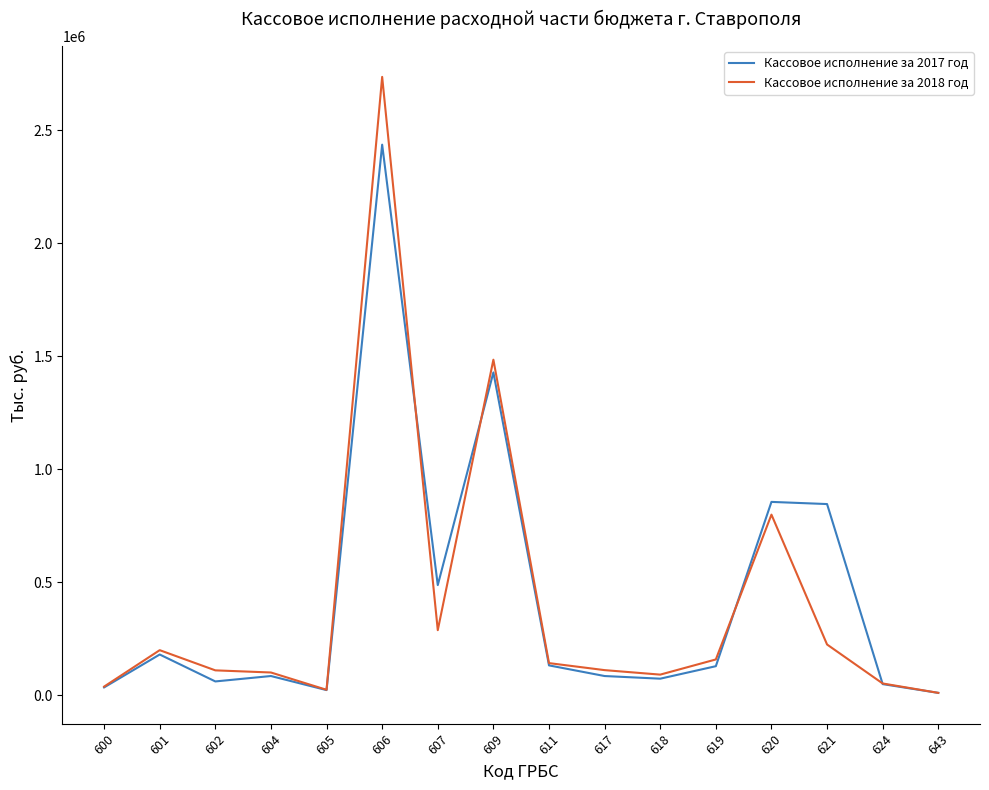

Which series has the widest spread of values?

Кассовое исполнение за 2018 год